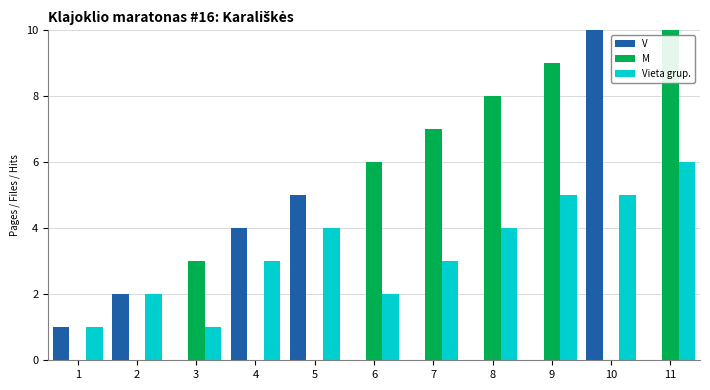

Count the V values in the range 0 to 4.

9